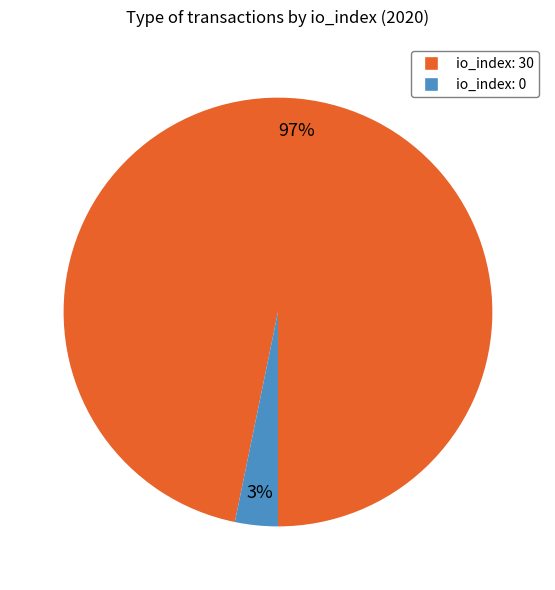

To the nearest percent, what is the difference between the largest and smallest slice percentages?

94%